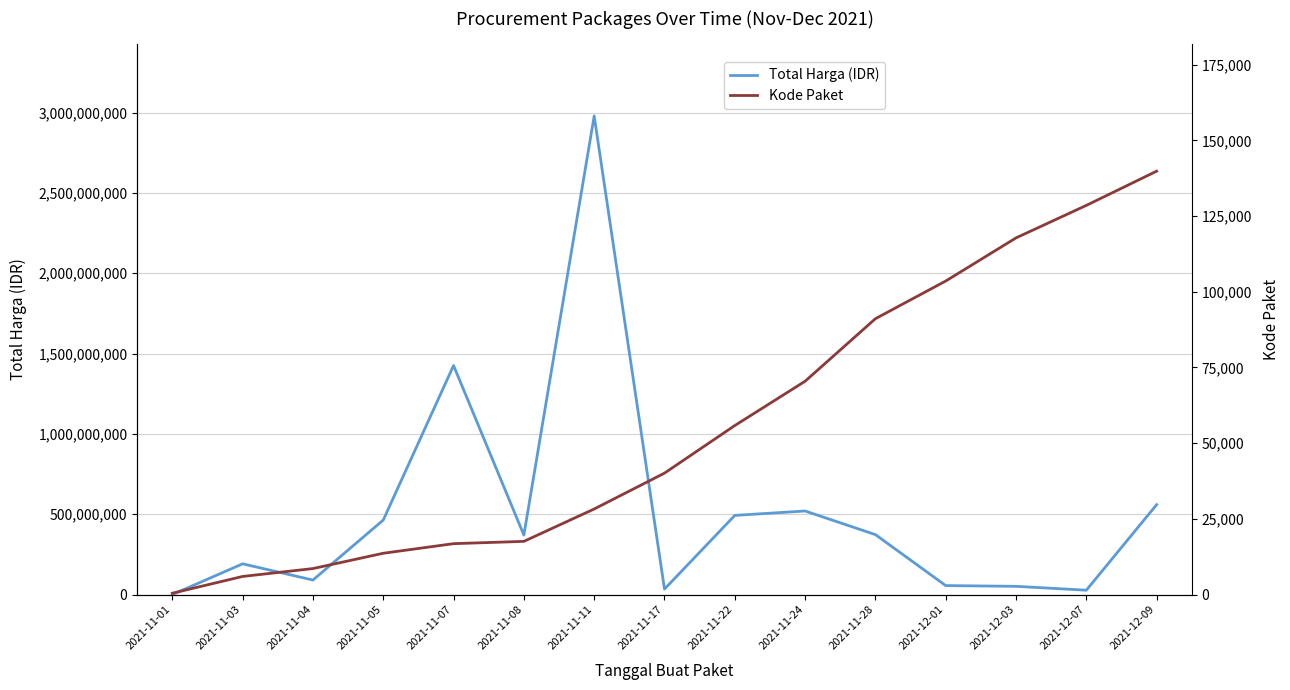

What is the difference between the second highest and second lowest values in the Kode Paket series?

122519